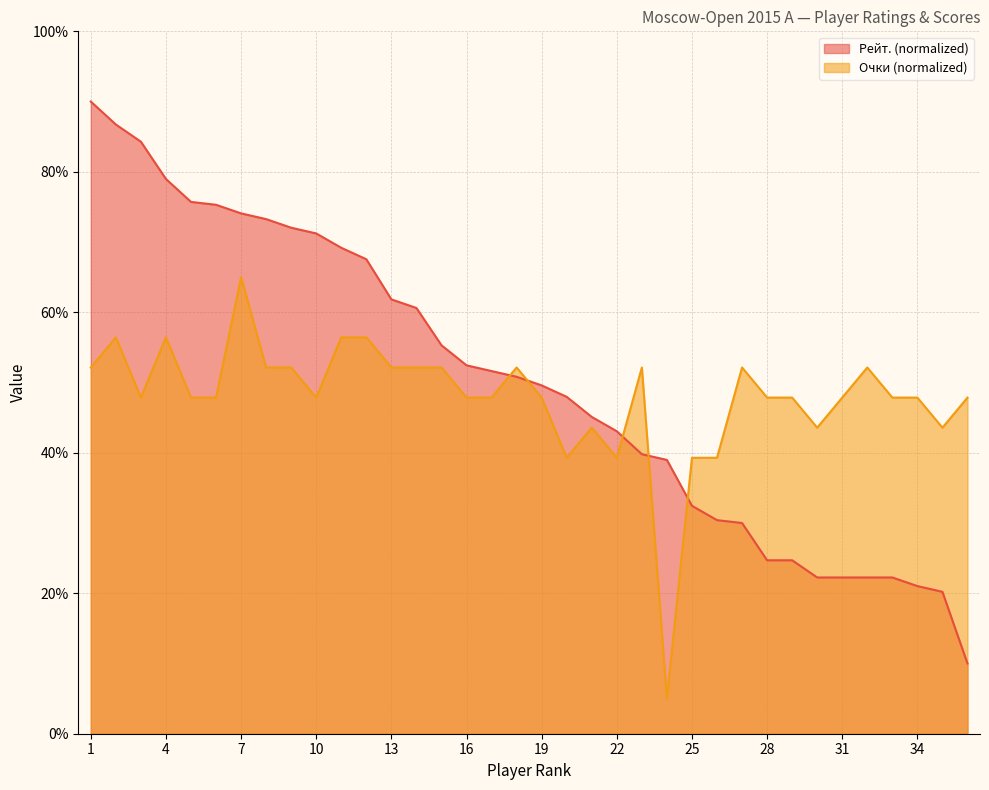

List the series in order of their peak value, highest first.

Рейт. (normalized), Очки (normalized)